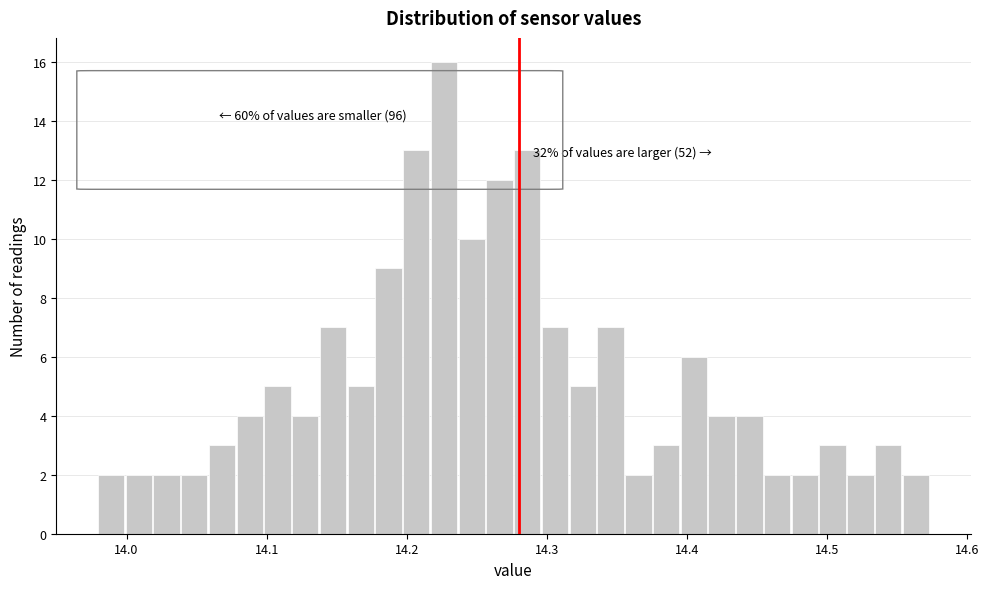

Read against the x-axis, roughly where is the centre of the tallest bar?

14.23